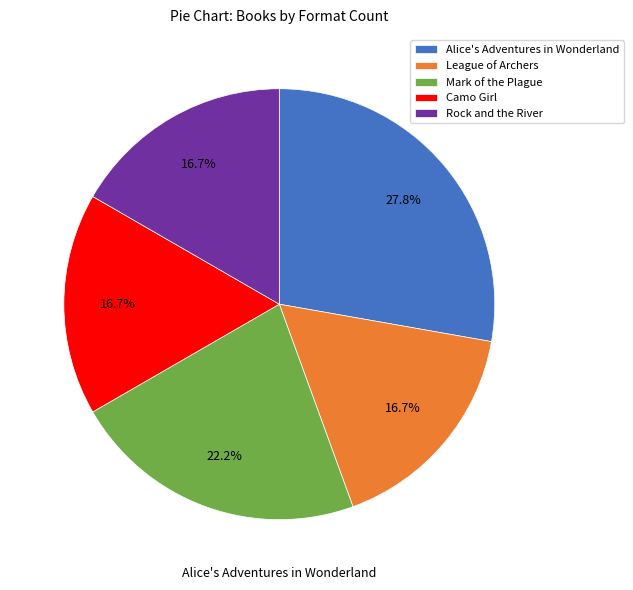

To the nearest percent, what percentage of the pie is Alice's Adventures in Wonderland?

28%